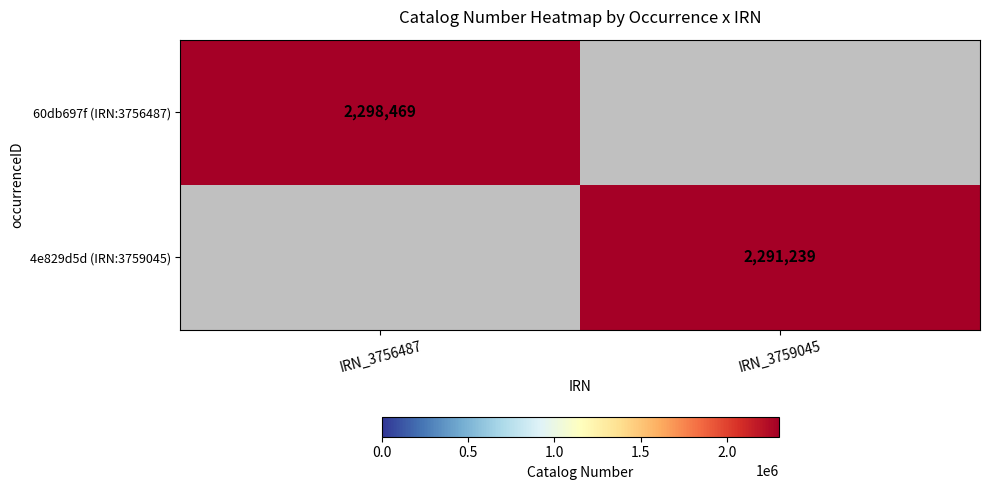

True or false: 60db697f (IRN:3756487) has a value of 656800.0 at IRN_3756487.

False